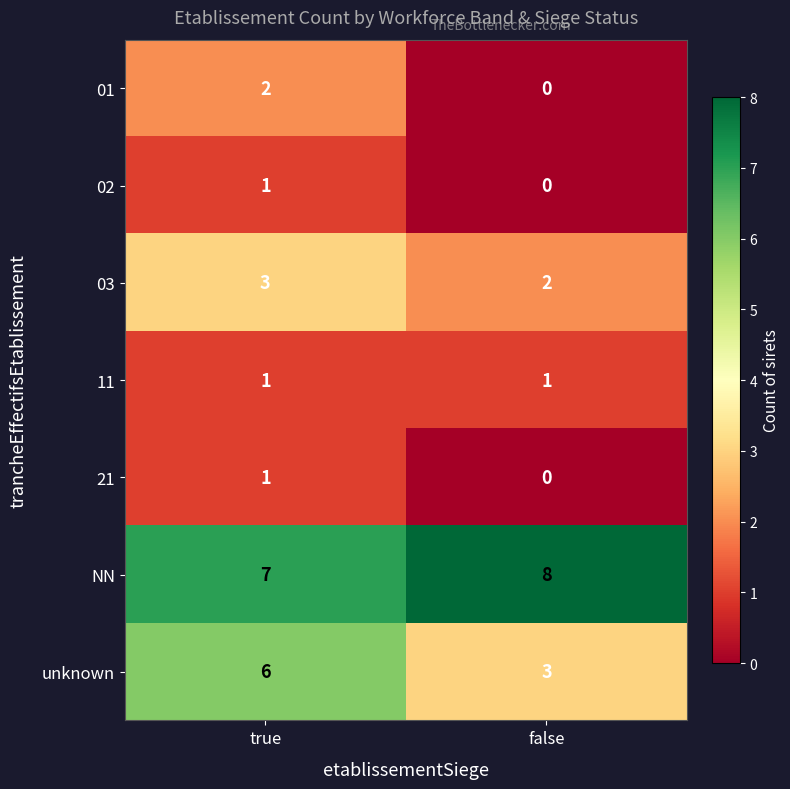

The value of 11 at true is 1. True or false?

True